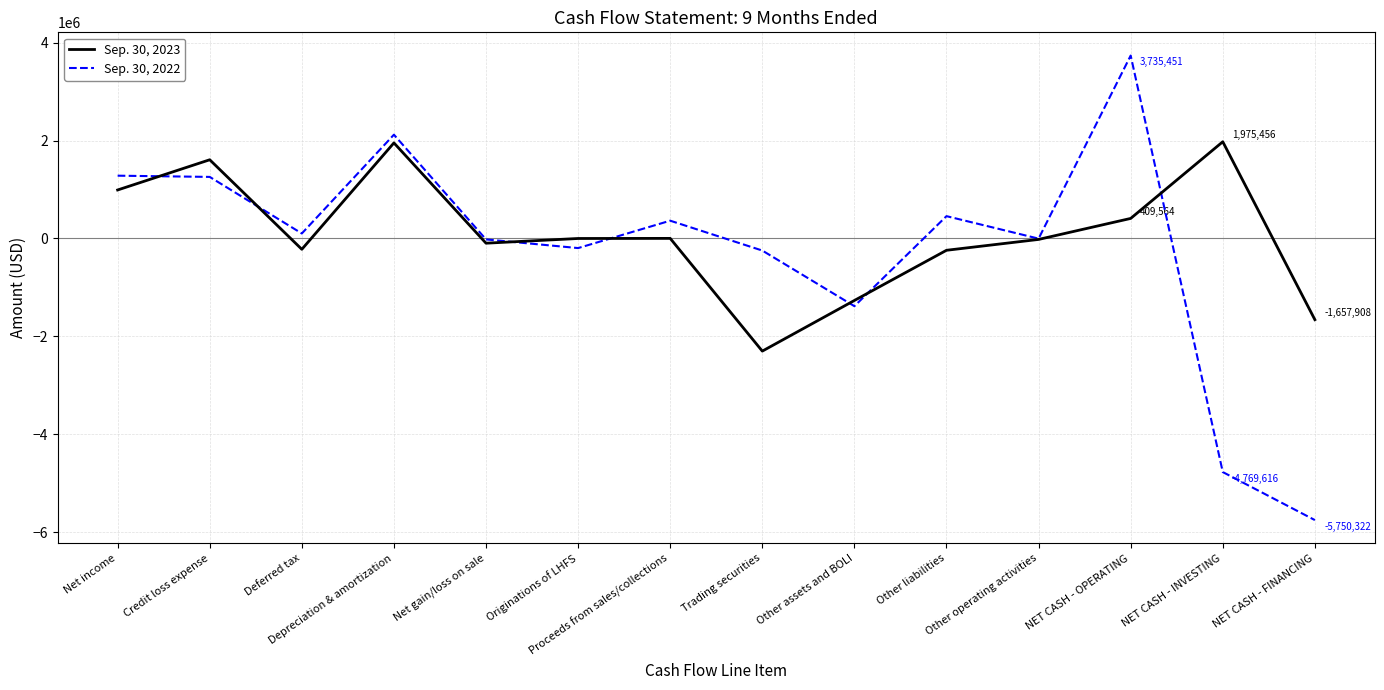

Is the value of Sep. 30, 2022 at Deferred tax greater than the value of Sep. 30, 2023 at Credit loss expense?

No